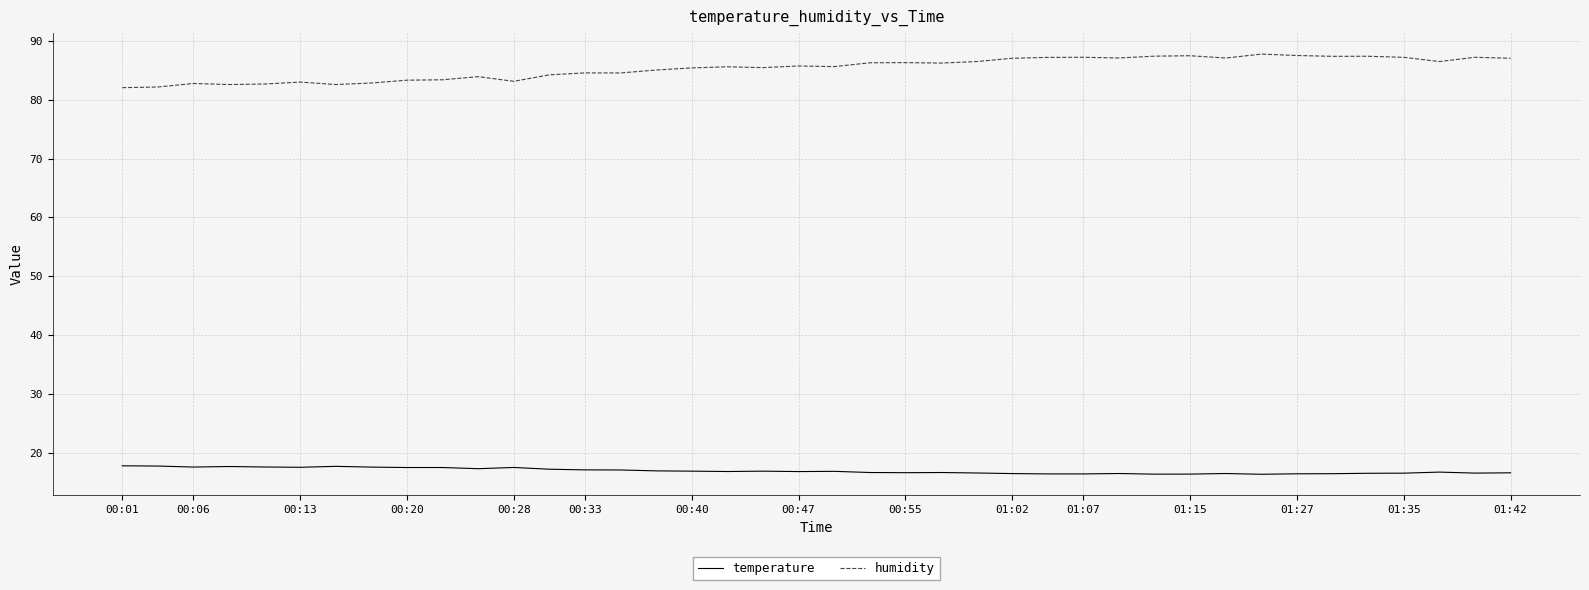

What is the highest value of the humidity series?

87.8